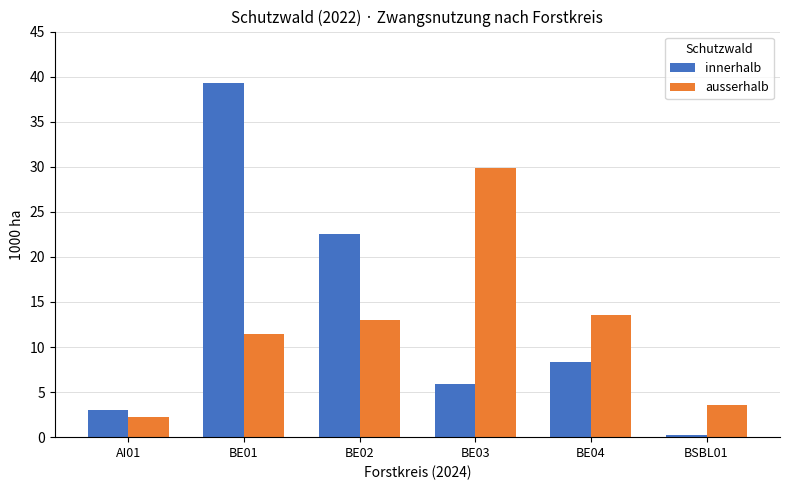

Reading right to left, what are all the values shown in this chart?

innerhalb: 0.2	8.3	5.9	22.5	39.3	3.0
ausserhalb: 3.6	13.5	29.9	13.0	11.5	2.2